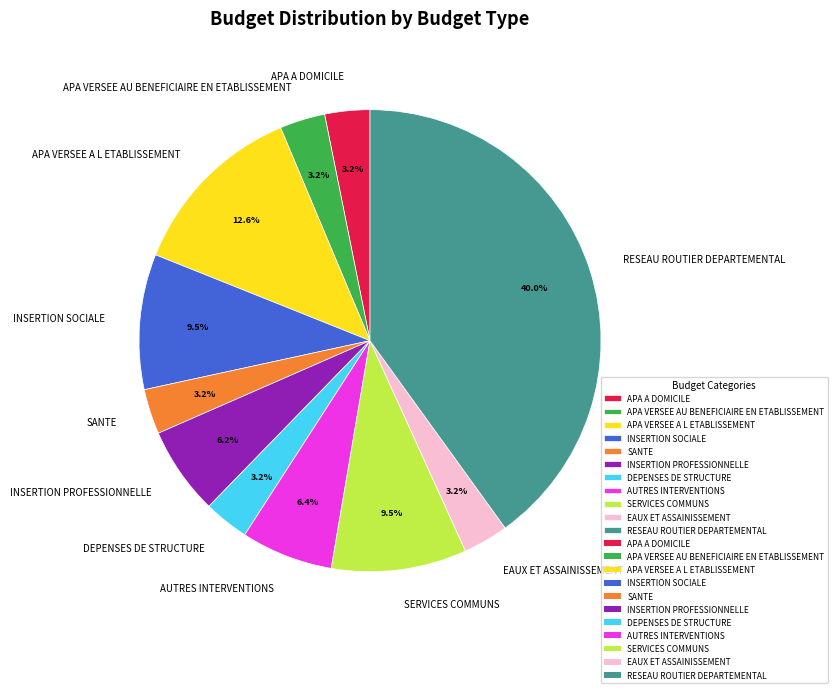

Is APA VERSEE AU BENEFICIAIRE EN ETABLISSEMENT the majority of the pie?

No